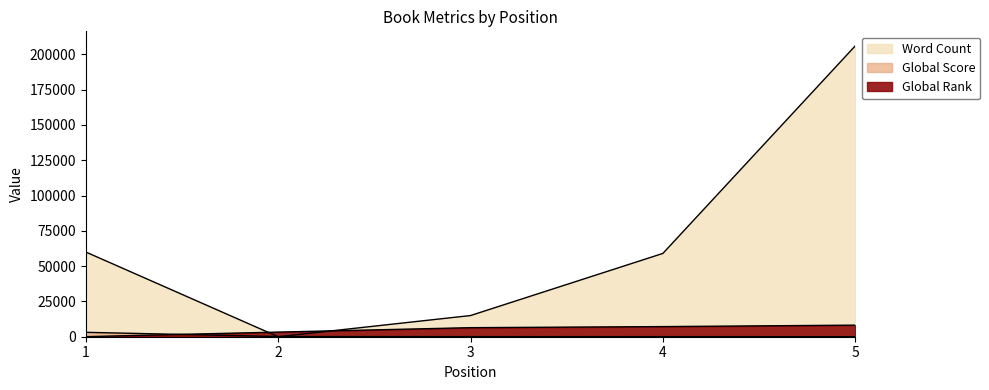

Count the number of categories in the chart.

5